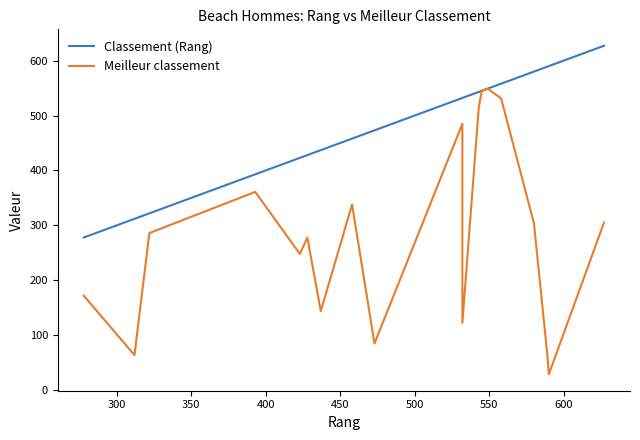

Which series has the largest total across all categories?

Classement (Rang)